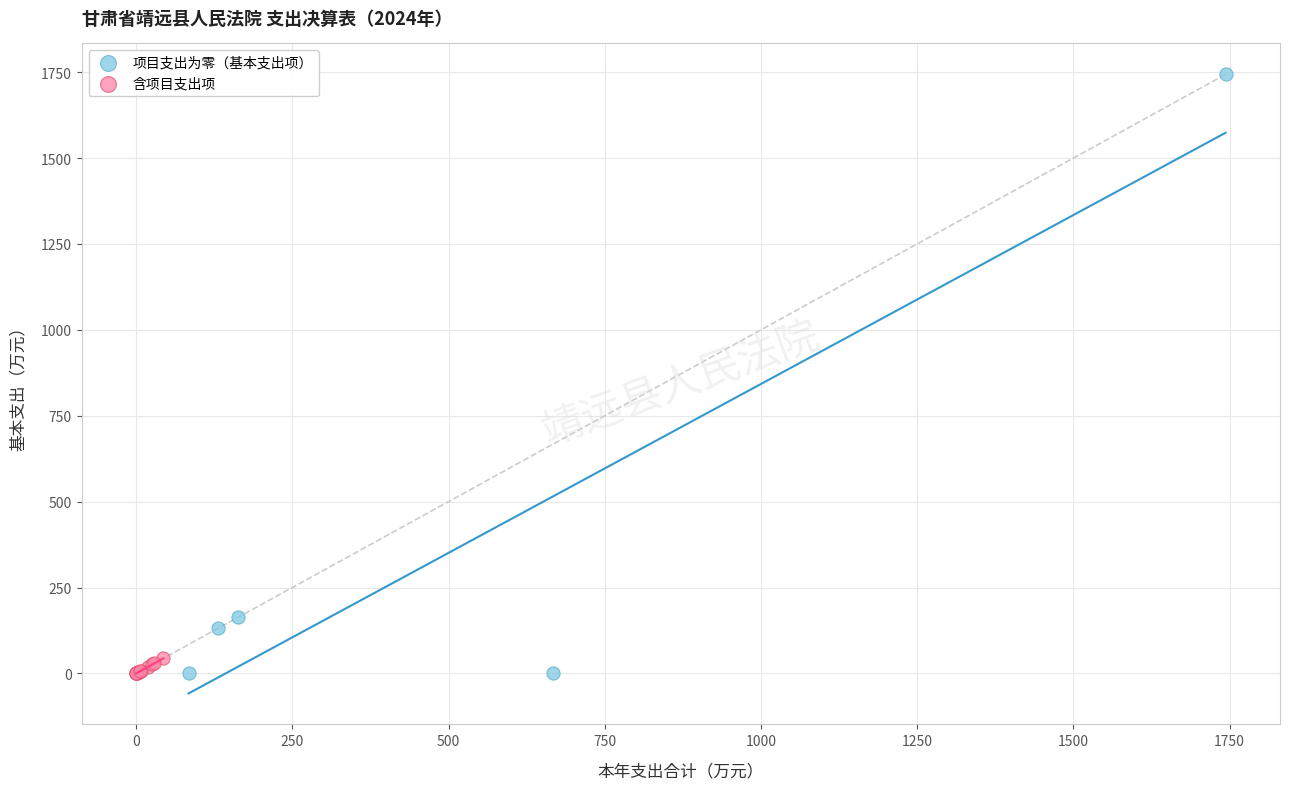

What are all the series names shown in the legend?

项目支出为零（基本支出项）, 含项目支出项